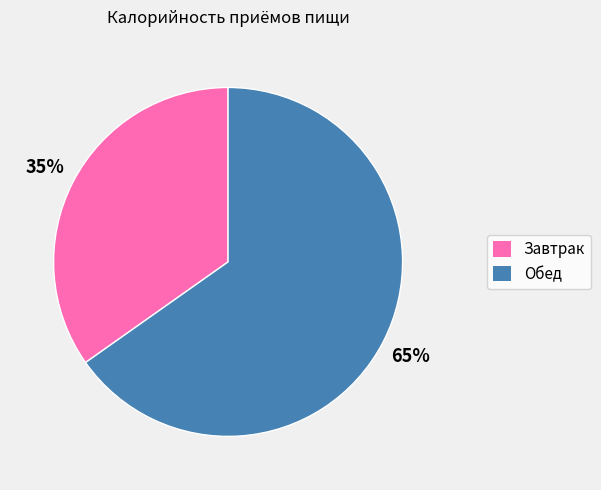

How many slices are in this pie chart?

2